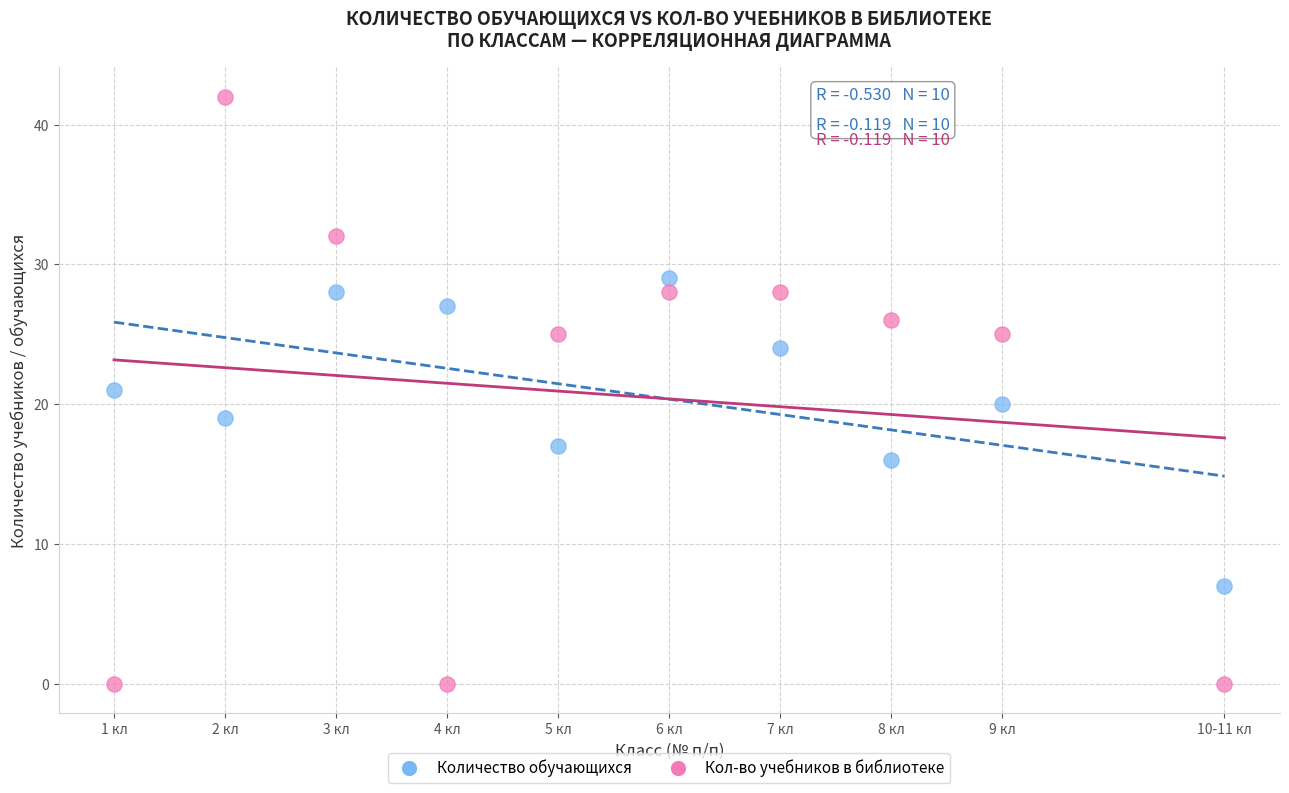

Which series reaches the minimum Y coordinate?

Кол-во учебников в библиотеке